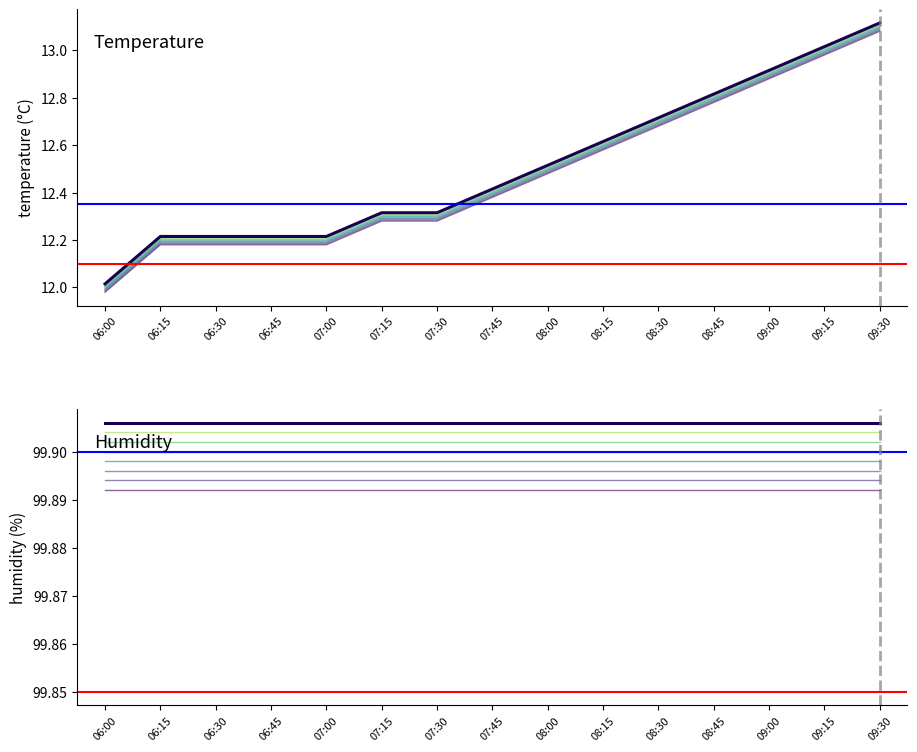

Reading left to right, list all the values displayed in this chart.

temperature: 06:00=12.0	06:15=12.2	06:30=12.2	06:45=12.2	07:00=12.2	07:15=12.3	07:30=12.3	07:45=12.4	08:00=12.5	08:15=12.6	08:30=12.7	08:45=12.8	09:00=12.9	09:15=13.0	09:30=13.1
humidity: 06:00=99.9	06:15=99.9	06:30=99.9	06:45=99.9	07:00=99.9	07:15=99.9	07:30=99.9	07:45=99.9	08:00=99.9	08:15=99.9	08:30=99.9	08:45=99.9	09:00=99.9	09:15=99.9	09:30=99.9